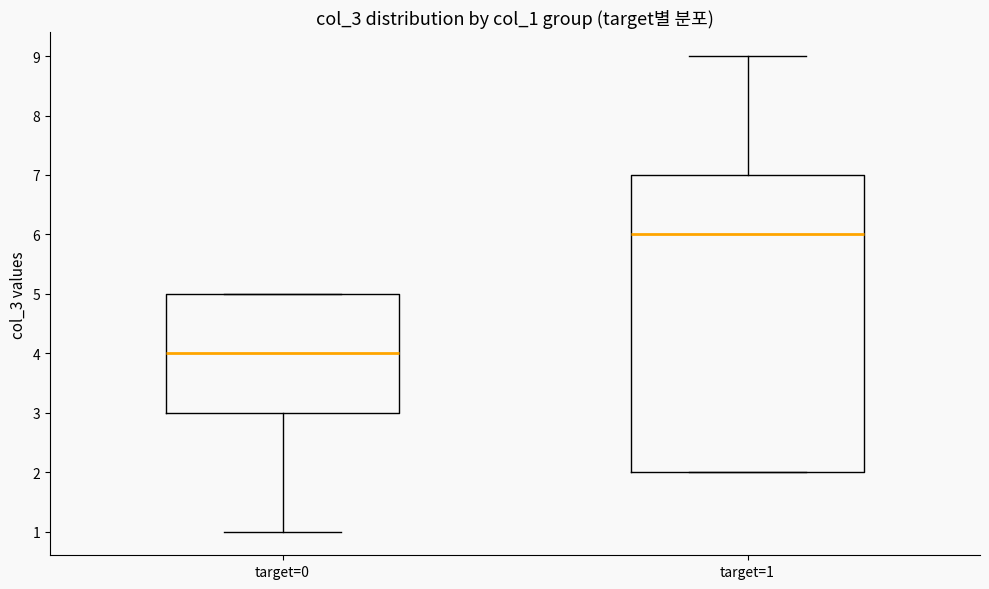

Which box has the highest median line?

target=1